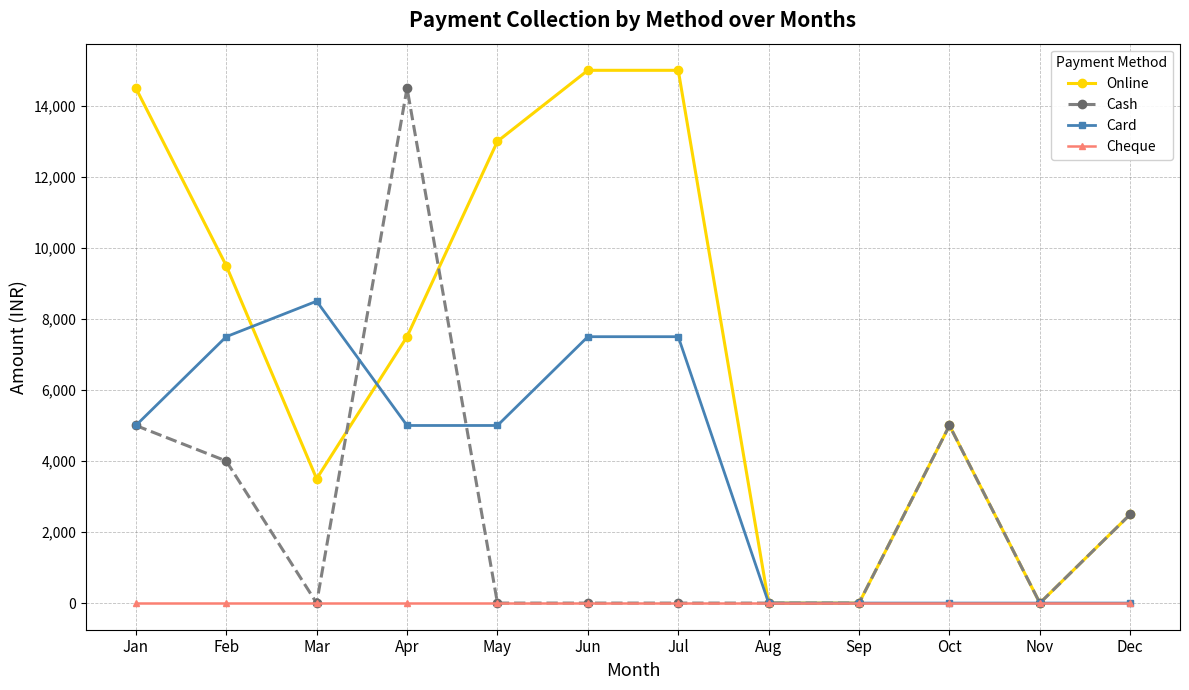

How many lines are shown in the chart?

4